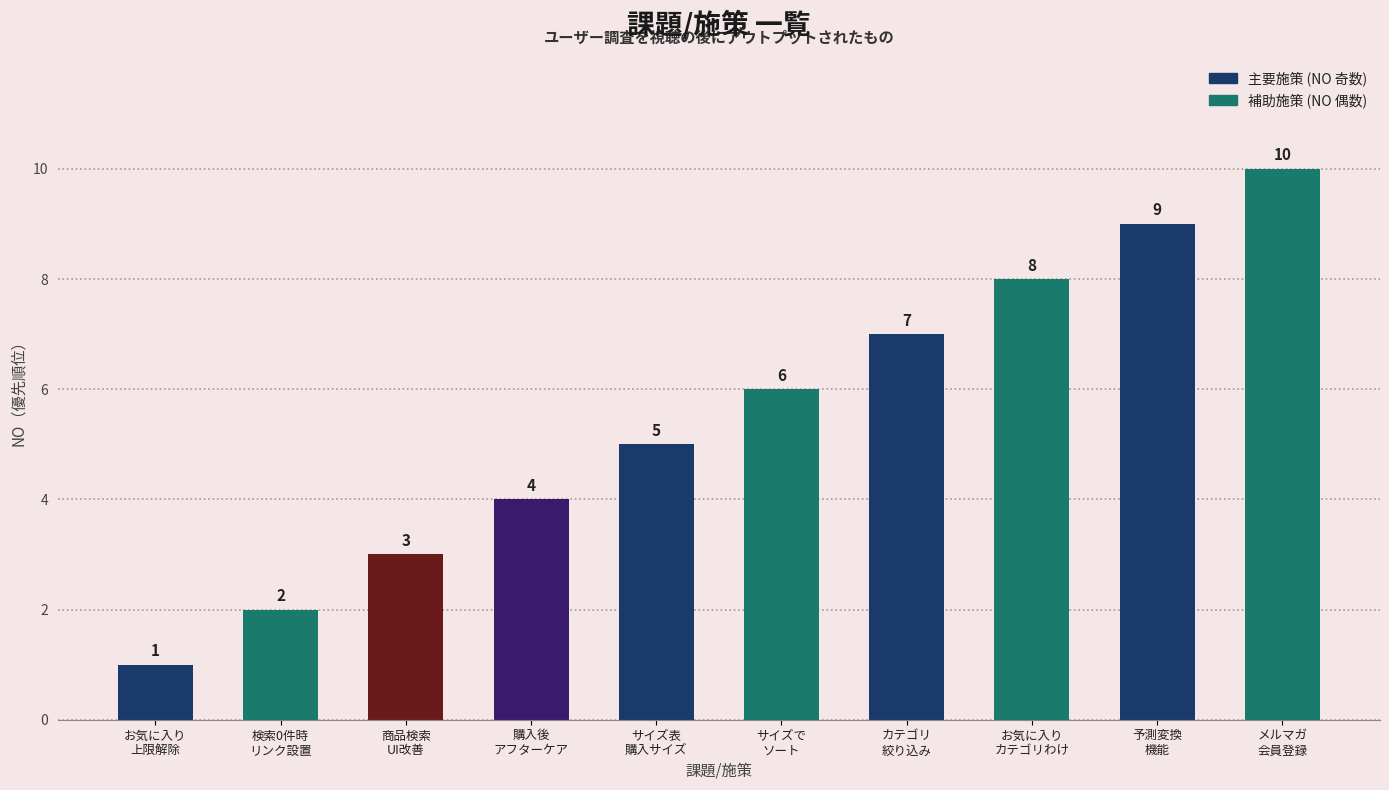

The chart shows a value of 4 at カテゴリ
絞り込み. True or false?

False